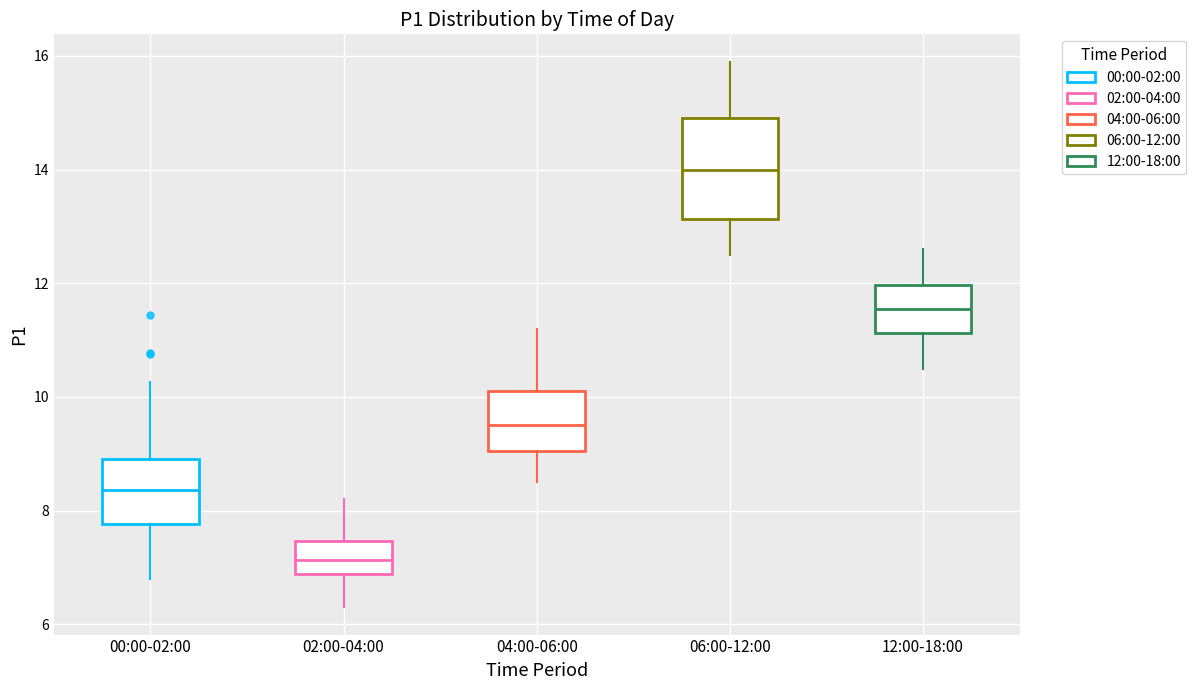

Reading left to right, transcribe this box plot: for each box, give where its median line is, the range the box spans, and where its two whiskers end, as read against the y-axis. The values are not printed on the chart, so give them approximately, as read against the axis.

00:00-02:00: median 8.4, box 7.8 to 9.0, whiskers 6.8 to 10.2
02:00-04:00: median 7.2, box 6.8 to 7.4, whiskers 6.4 to 8.2
04:00-06:00: median 9.6, box 9.0 to 10.2, whiskers 8.6 to 11.2
06:00-12:00: median 14.0, box 13.2 to 15.0, whiskers 12.6 to 16.0
12:00-18:00: median 11.6, box 11.2 to 12.0, whiskers 10.6 to 12.6